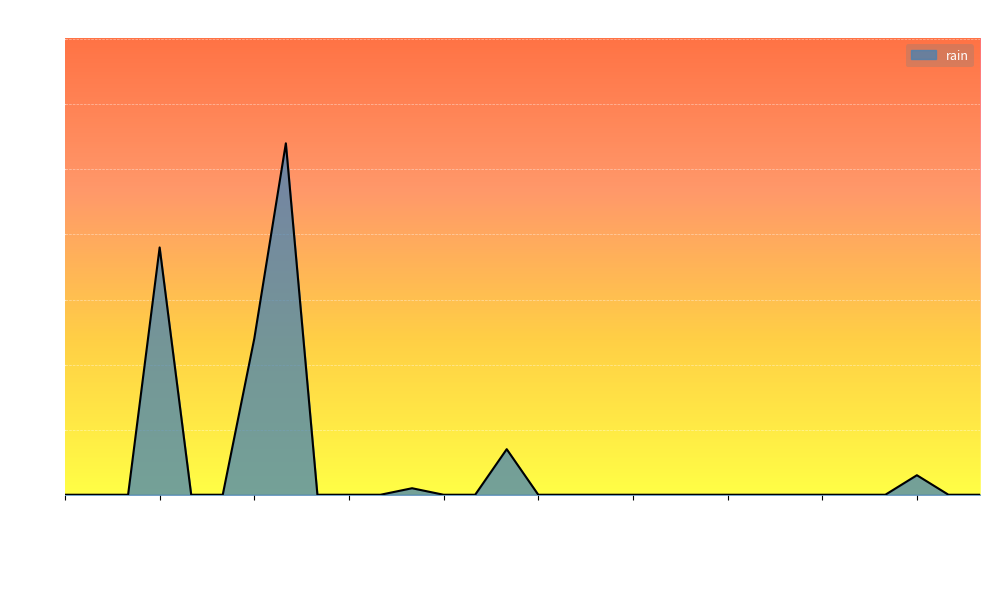

What is the difference between the maximum and minimum values?

10.8